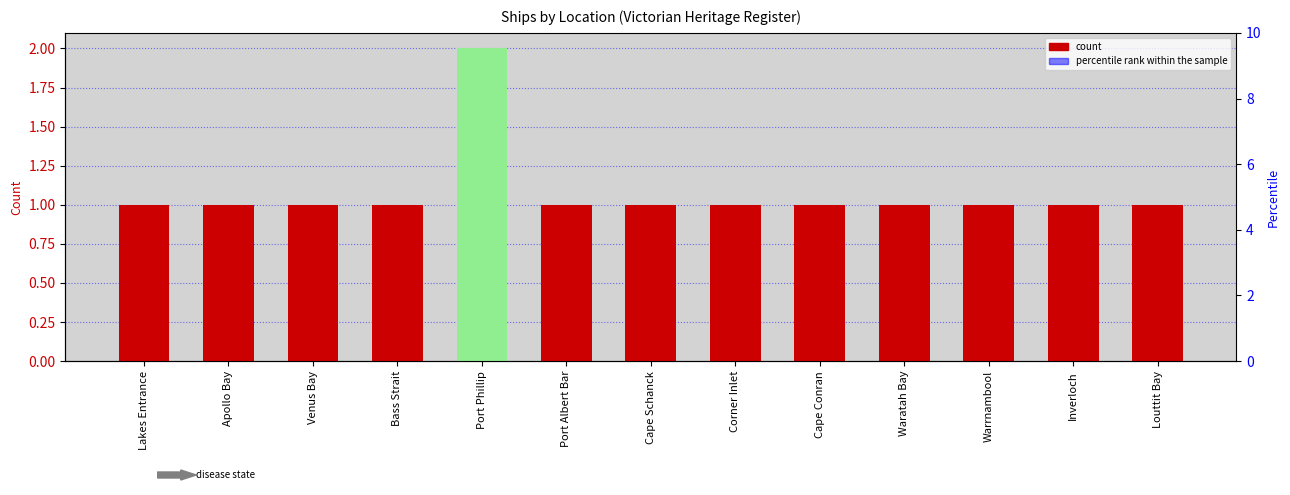

Which series contains the lowest Y value?

Ship Count